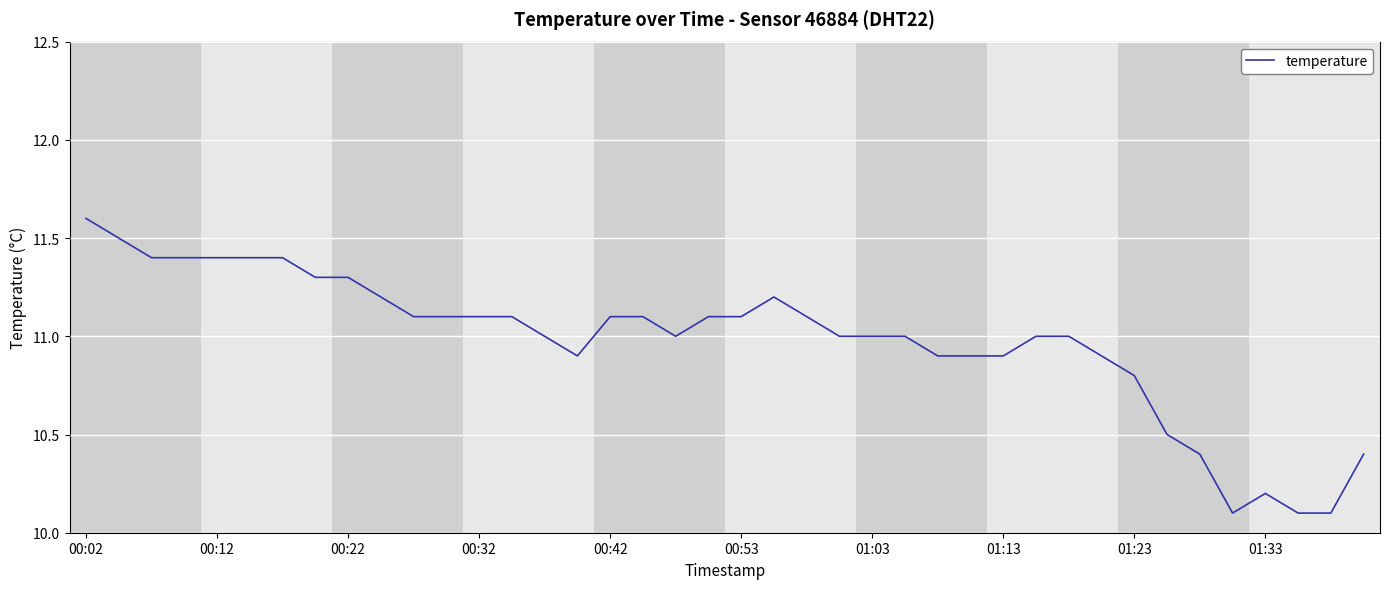

Does the chart have visible grid lines?

Yes